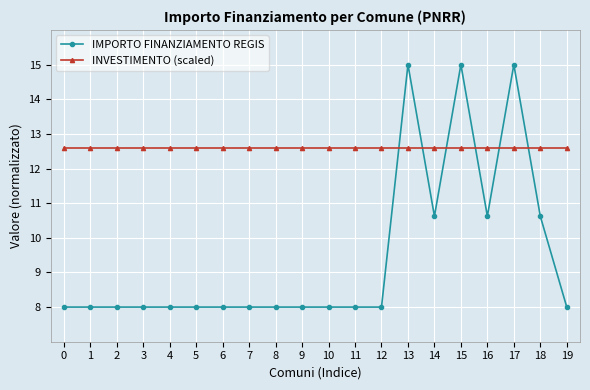

What is the minimum value for INVESTIMENTO (scaled)?

12.6